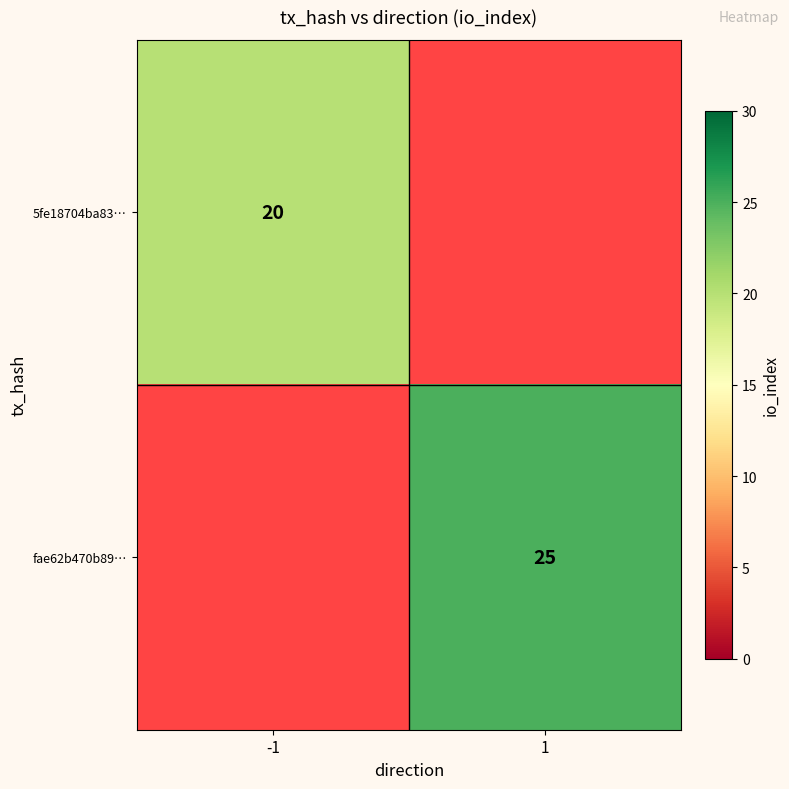

The value of fae62b470b89… at 1 is 25. True or false?

True